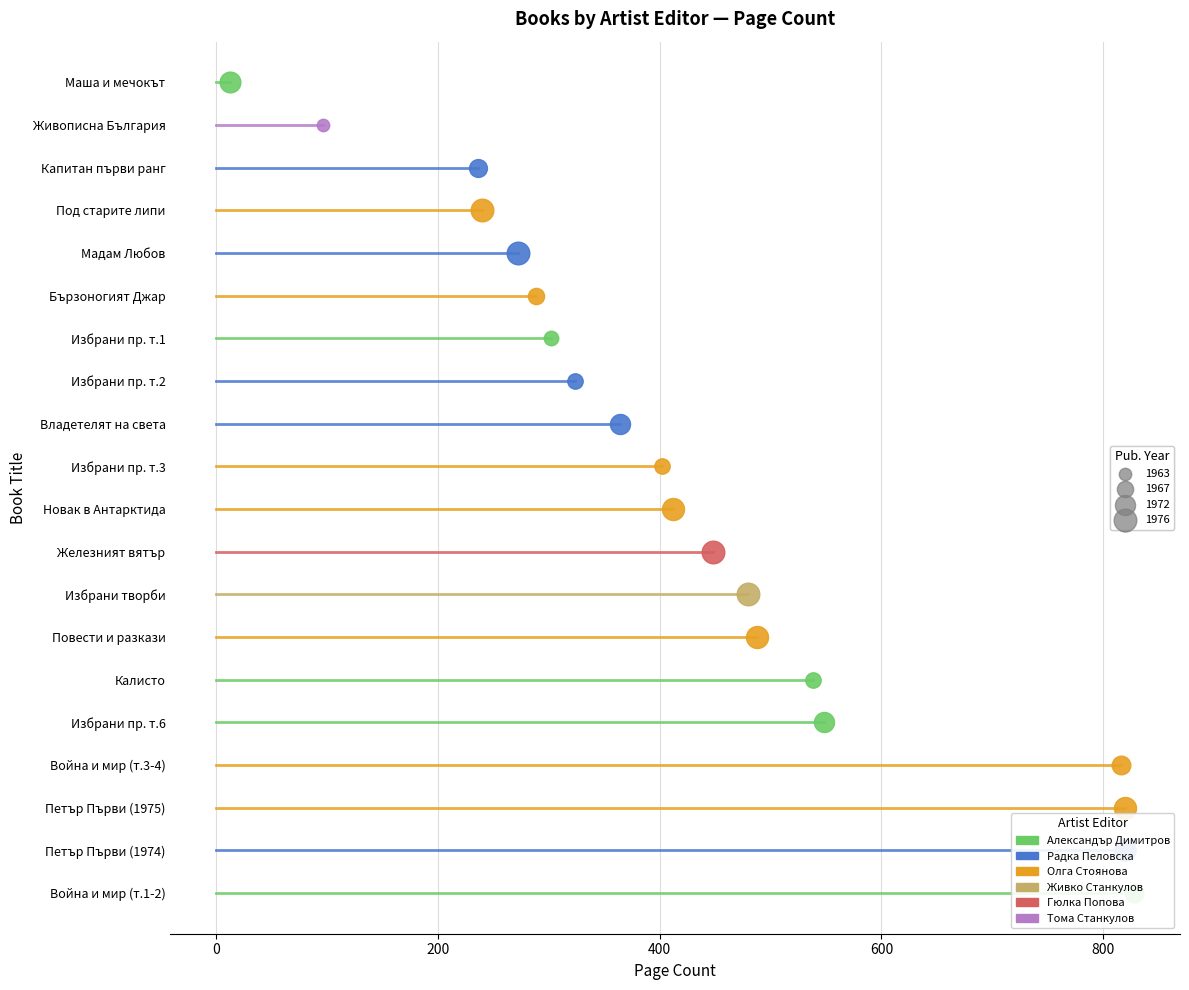

What are all the series names shown in the legend?

Александър Димитров, Радка Пеловска, Олга Стоянова, Живко Станкулов, Гюлка Попова, Тома Станкулов